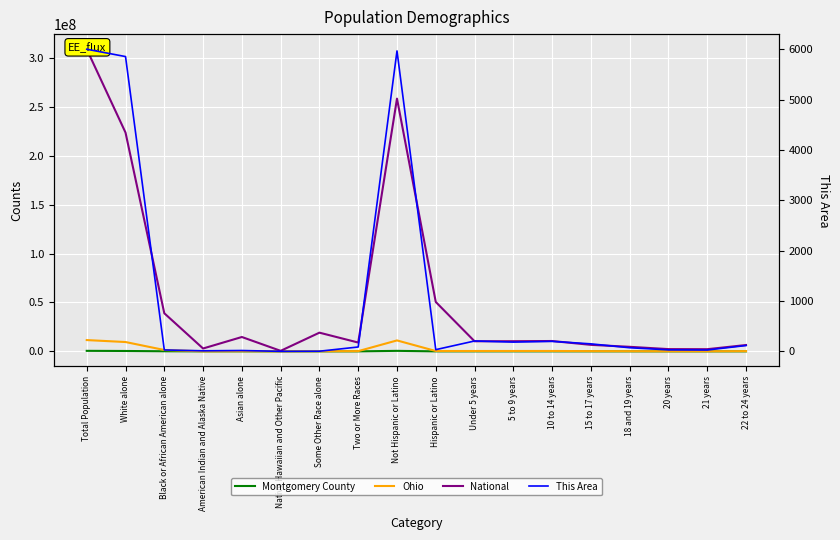

The Montgomery County series shows 395272 at White alone. True or false?

True